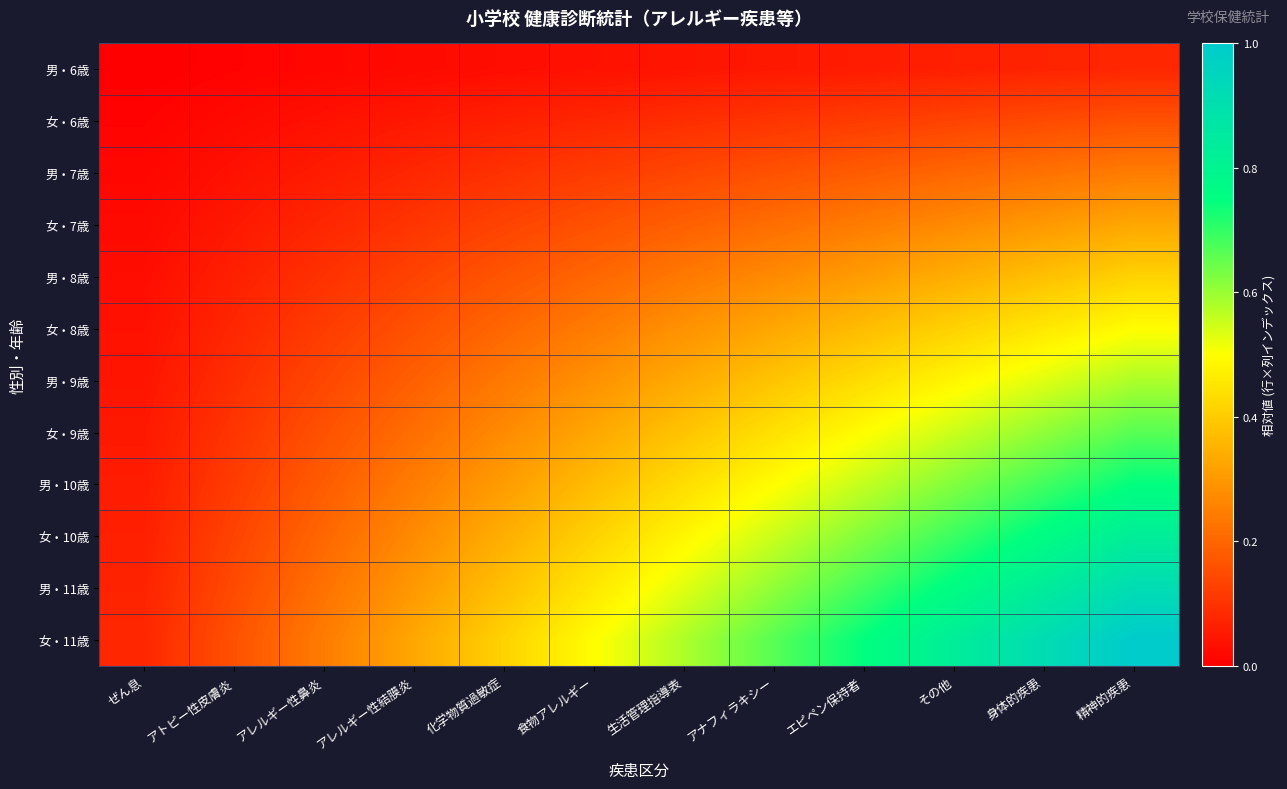

Reading left to right, what are all the values shown in this chart?

男・6歳: ぜん息=0.0	アトピー性皮膚炎=0.0	アレルギー性鼻炎=0.0	アレルギー性結膜炎=0.0	化学物質過敏症=0.0	食物アレルギー=0.0	生活管理指導表=0.0	アナフィラキシー=0.0	エピペン保持者=0.1	その他=0.1	身体的疾患=0.1	精神的疾患=0.1
女・6歳: ぜん息=0.0	アトピー性皮膚炎=0.0	アレルギー性鼻炎=0.0	アレルギー性結膜炎=0.0	化学物質過敏症=0.1	食物アレルギー=0.1	生活管理指導表=0.1	アナフィラキシー=0.1	エピペン保持者=0.1	その他=0.1	身体的疾患=0.1	精神的疾患=0.2
男・7歳: ぜん息=0.0	アトピー性皮膚炎=0.0	アレルギー性鼻炎=0.1	アレルギー性結膜炎=0.1	化学物質過敏症=0.1	食物アレルギー=0.1	生活管理指導表=0.1	アナフィラキシー=0.2	エピペン保持者=0.2	その他=0.2	身体的疾患=0.2	精神的疾患=0.2
女・7歳: ぜん息=0.0	アトピー性皮膚炎=0.0	アレルギー性鼻炎=0.1	アレルギー性結膜炎=0.1	化学物質過敏症=0.1	食物アレルギー=0.2	生活管理指導表=0.2	アナフィラキシー=0.2	エピペン保持者=0.2	その他=0.3	身体的疾患=0.3	精神的疾患=0.3
男・8歳: ぜん息=0.0	アトピー性皮膚炎=0.1	アレルギー性鼻炎=0.1	アレルギー性結膜炎=0.1	化学物質過敏症=0.2	食物アレルギー=0.2	生活管理指導表=0.2	アナフィラキシー=0.3	エピペン保持者=0.3	その他=0.3	身体的疾患=0.4	精神的疾患=0.4
女・8歳: ぜん息=0.0	アトピー性皮膚炎=0.1	アレルギー性鼻炎=0.1	アレルギー性結膜炎=0.2	化学物質過敏症=0.2	食物アレルギー=0.2	生活管理指導表=0.3	アナフィラキシー=0.3	エピペン保持者=0.4	その他=0.4	身体的疾患=0.5	精神的疾患=0.5
男・9歳: ぜん息=0.0	アトピー性皮膚炎=0.1	アレルギー性鼻炎=0.1	アレルギー性結膜炎=0.2	化学物質過敏症=0.2	食物アレルギー=0.3	生活管理指導表=0.3	アナフィラキシー=0.4	エピペン保持者=0.4	その他=0.5	身体的疾患=0.5	精神的疾患=0.6
女・9歳: ぜん息=0.0	アトピー性皮膚炎=0.1	アレルギー性鼻炎=0.2	アレルギー性結膜炎=0.2	化学物質過敏症=0.3	食物アレルギー=0.3	生活管理指導表=0.4	アナフィラキシー=0.4	エピペン保持者=0.5	その他=0.6	身体的疾患=0.6	精神的疾患=0.7
男・10歳: ぜん息=0.1	アトピー性皮膚炎=0.1	アレルギー性鼻炎=0.2	アレルギー性結膜炎=0.2	化学物質過敏症=0.3	食物アレルギー=0.4	生活管理指導表=0.4	アナフィラキシー=0.5	エピペン保持者=0.6	その他=0.6	身体的疾患=0.7	精神的疾患=0.7
女・10歳: ぜん息=0.1	アトピー性皮膚炎=0.1	アレルギー性鼻炎=0.2	アレルギー性結膜炎=0.3	化学物質過敏症=0.3	食物アレルギー=0.4	生活管理指導表=0.5	アナフィラキシー=0.6	エピペン保持者=0.6	その他=0.7	身体的疾患=0.8	精神的疾患=0.8
男・11歳: ぜん息=0.1	アトピー性皮膚炎=0.1	アレルギー性鼻炎=0.2	アレルギー性結膜炎=0.3	化学物質過敏症=0.4	食物アレルギー=0.5	生活管理指導表=0.5	アナフィラキシー=0.6	エピペン保持者=0.7	その他=0.8	身体的疾患=0.8	精神的疾患=0.9
女・11歳: ぜん息=0.1	アトピー性皮膚炎=0.2	アレルギー性鼻炎=0.2	アレルギー性結膜炎=0.3	化学物質過敏症=0.4	食物アレルギー=0.5	生活管理指導表=0.6	アナフィラキシー=0.7	エピペン保持者=0.7	その他=0.8	身体的疾患=0.9	精神的疾患=1.0